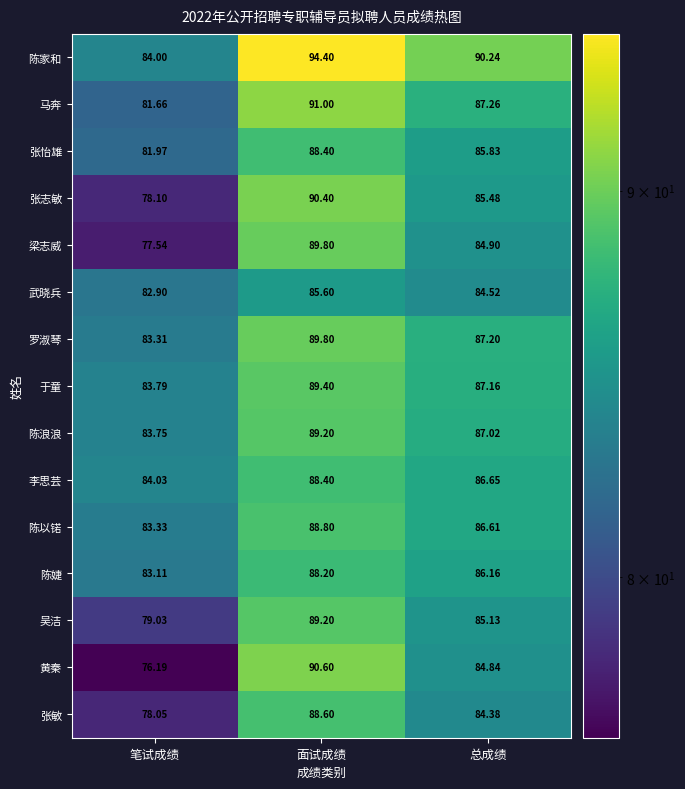

At which category does the chart reach its minimum across all series?

笔试成绩